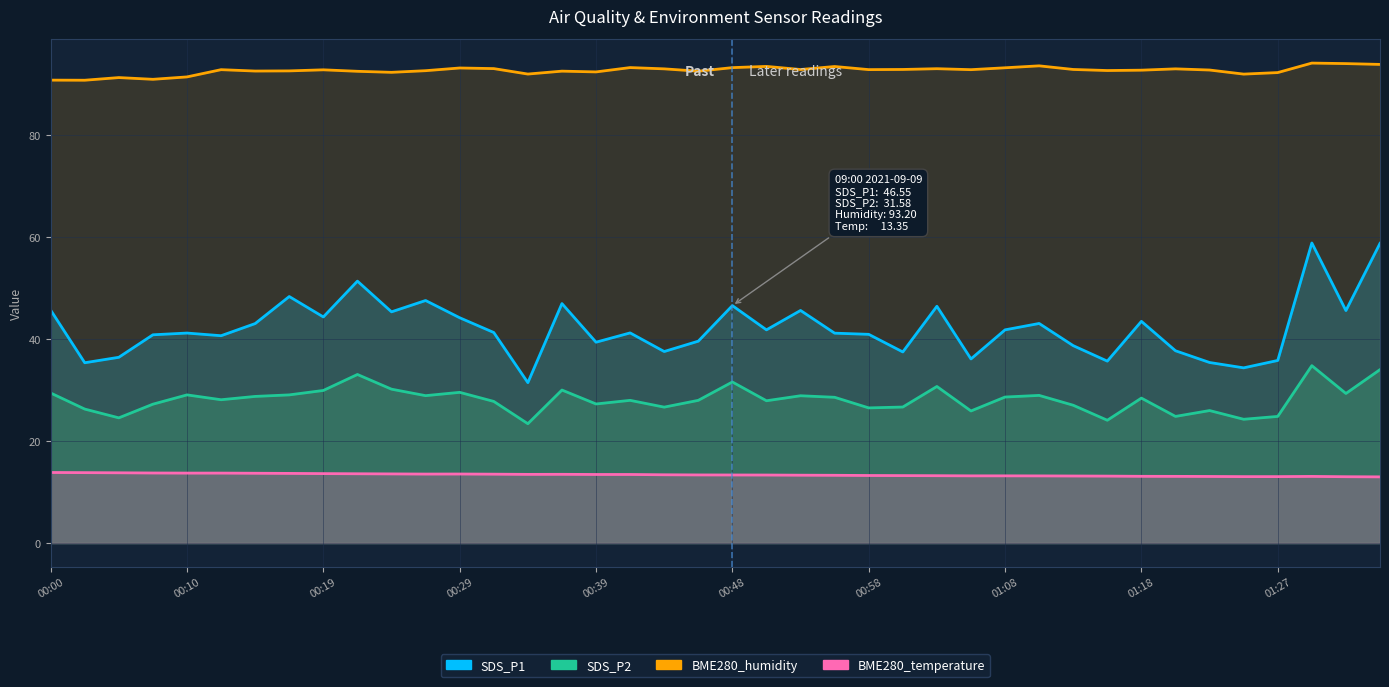

What value does the BME280_temperature series have at 37?

13.1